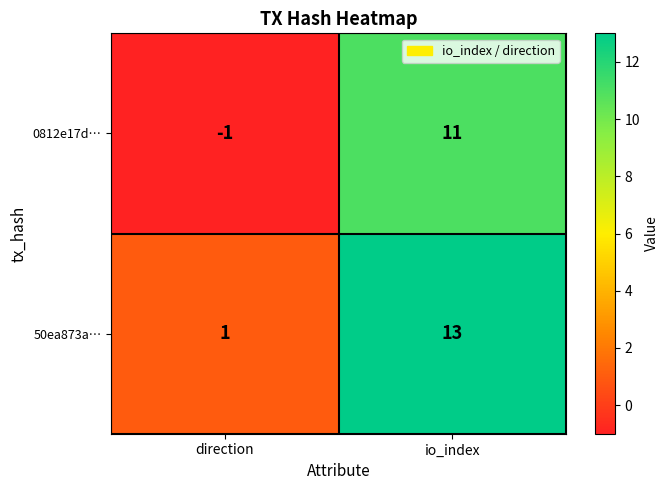

Reading right to left, transcribe all the data shown in this chart.

0812e17d…: io_index=11	direction=-1
50ea873a…: io_index=13	direction=1